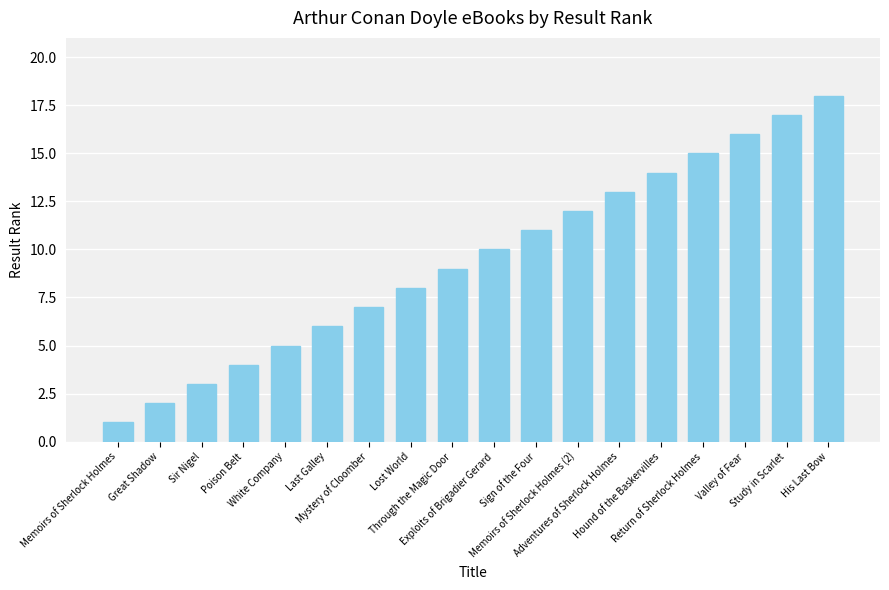

How many values are below 10?

9